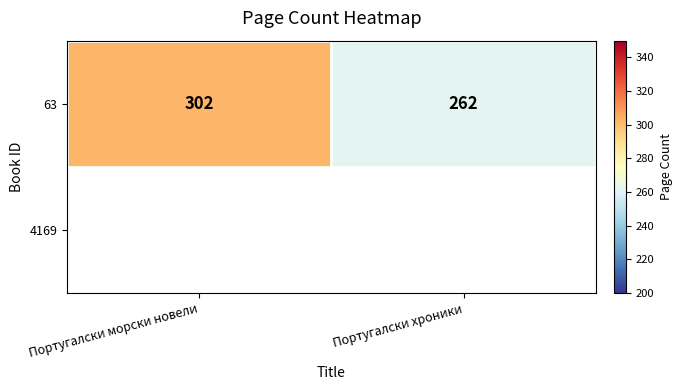

What is the minimum value shown in the chart?

262